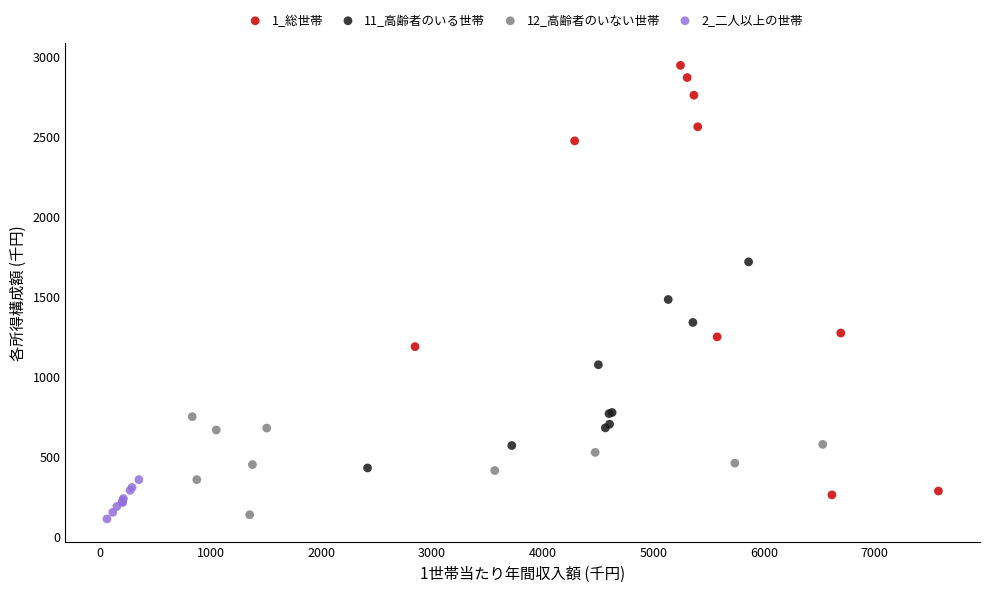

Which series has the largest Y range (max minus min)?

1_総世帯